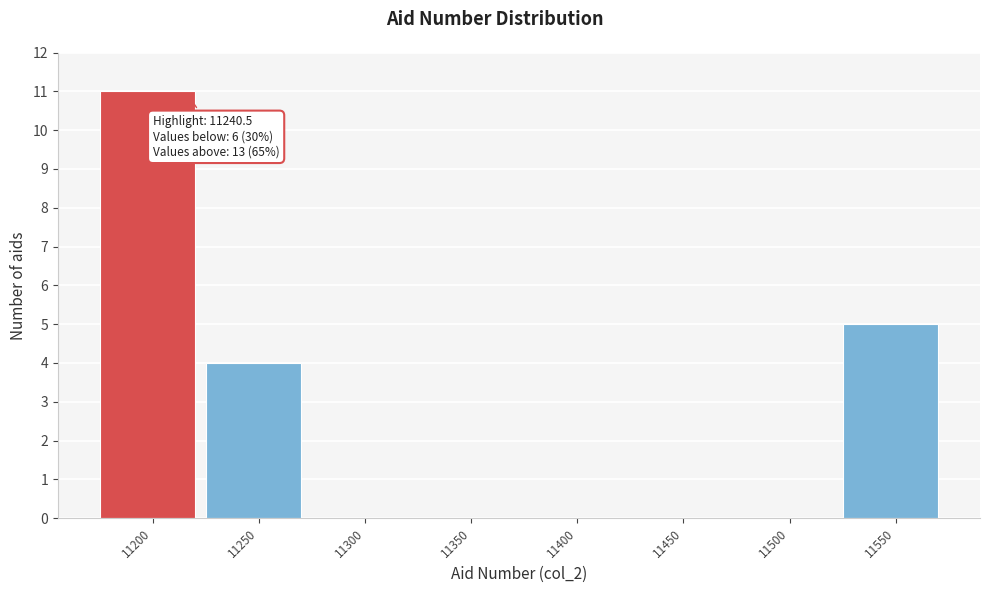

Reading left to right, what are all the values shown in this chart?

11200=11	11250=4	11300=0	11350=0	11400=0	11450=0	11500=0	11550=5